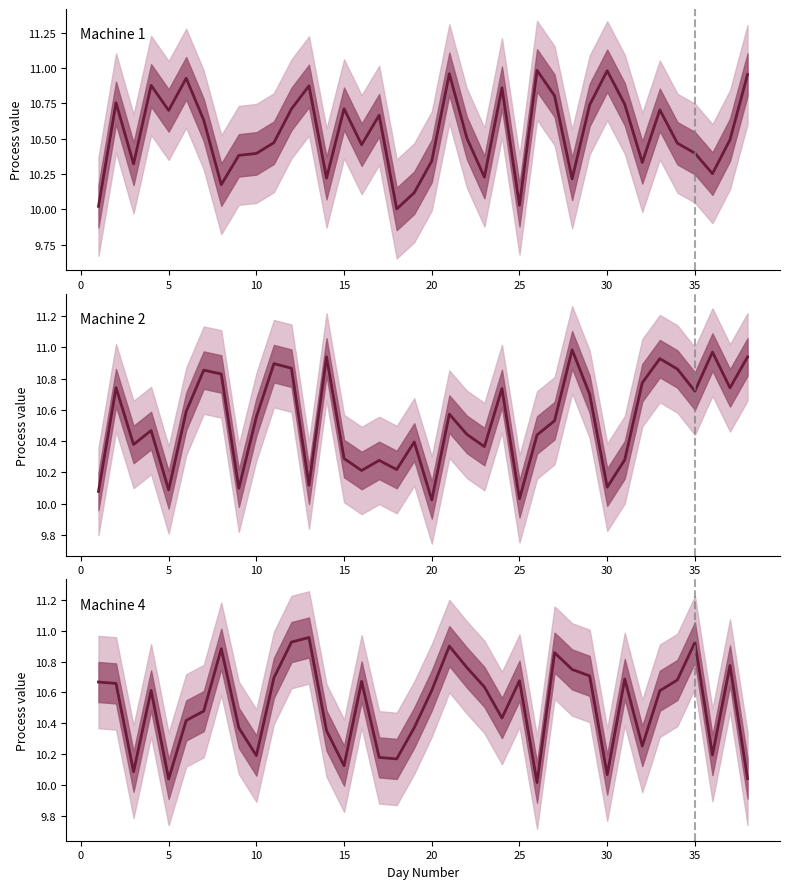

Which series has the largest range (max minus min)?

Machine 1